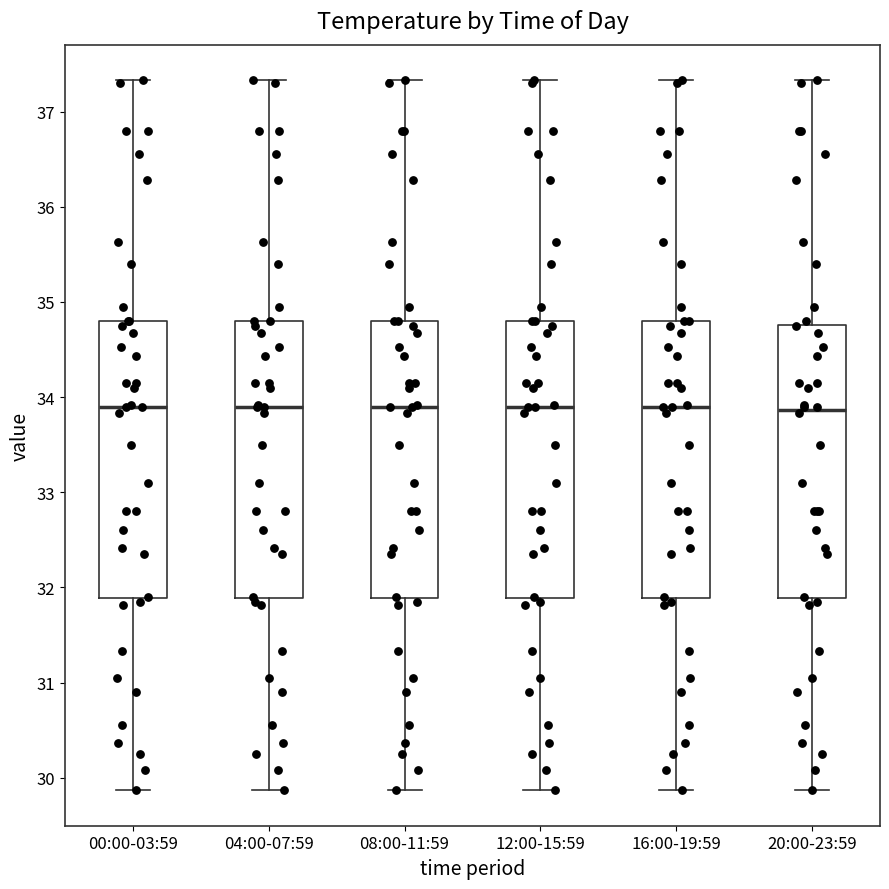

Where does the median line of the box for 00:00-03:59 sit on the y-axis? The values are not printed on the chart, so give them approximately, as read against the axis.

33.9